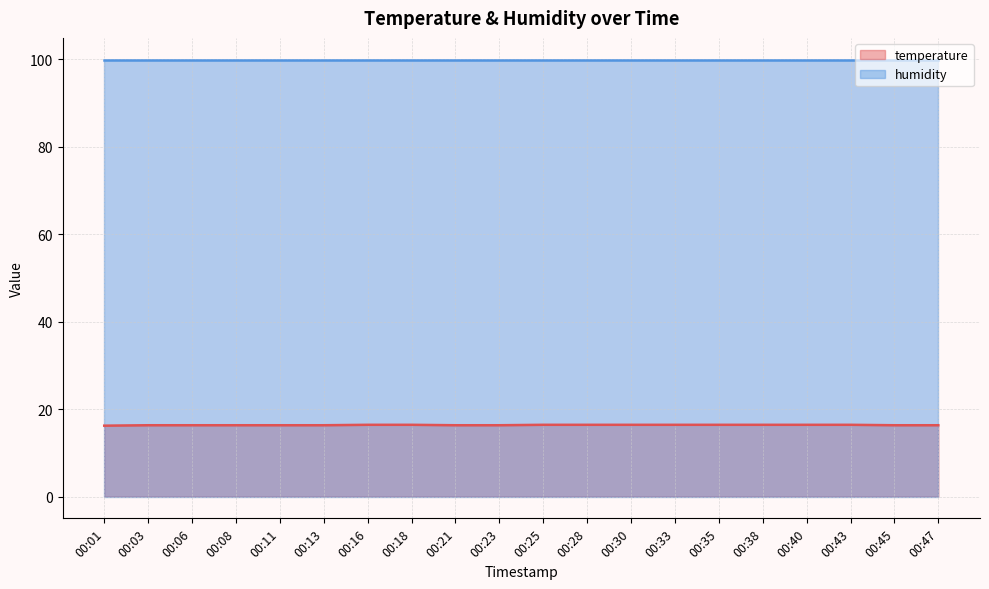

Which has a higher value, 00:01 or 00:35?

00:35